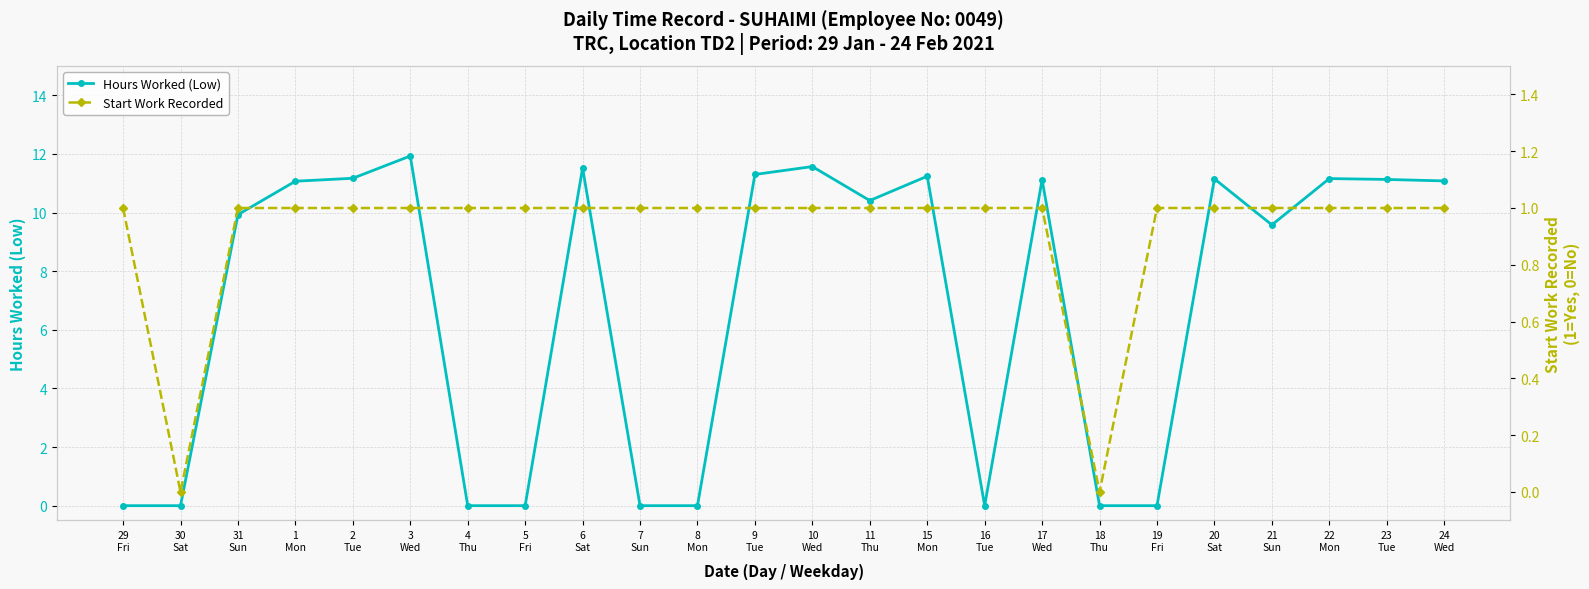

List the labels in order of Start Work Recorded value, smallest first.

30
Sat, 18
Thu, 29
Fri, 31
Sun, 1
Mon, 2
Tue, 3
Wed, 4
Thu, 5
Fri, 6
Sat, 7
Sun, 8
Mon, 9
Tue, 10
Wed, 11
Thu, 15
Mon, 16
Tue, 17
Wed, 19
Fri, 20
Sat, 21
Sun, 22
Mon, 23
Tue, 24
Wed